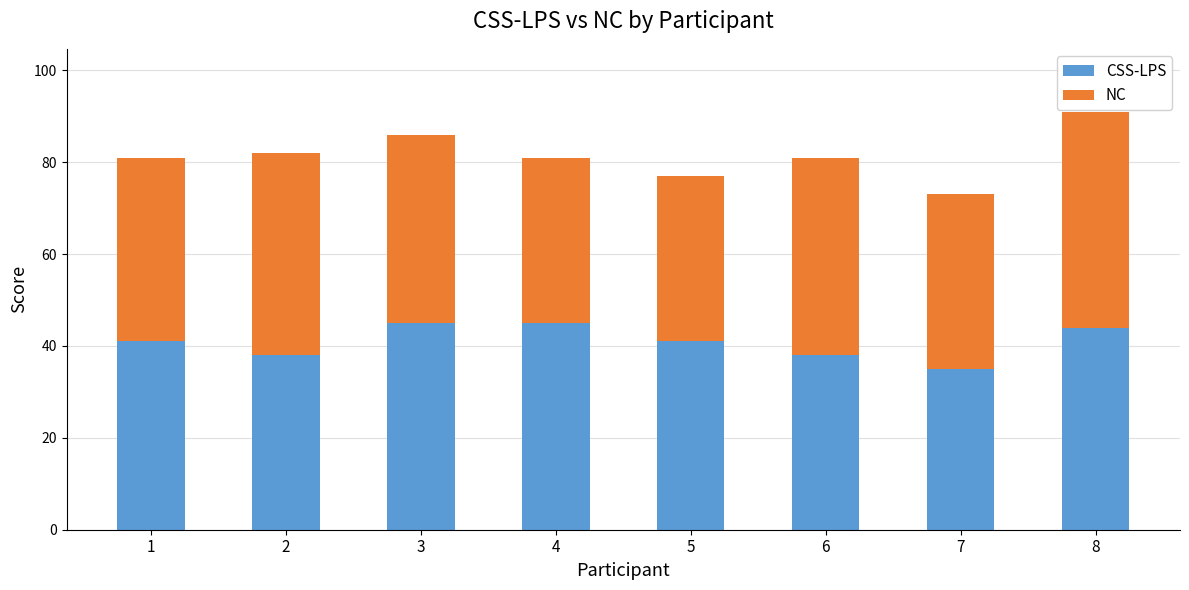

Reading left to right, transcribe the values for CSS-LPS.

1=41	2=38	3=45	4=45	5=41	6=38	7=35	8=44